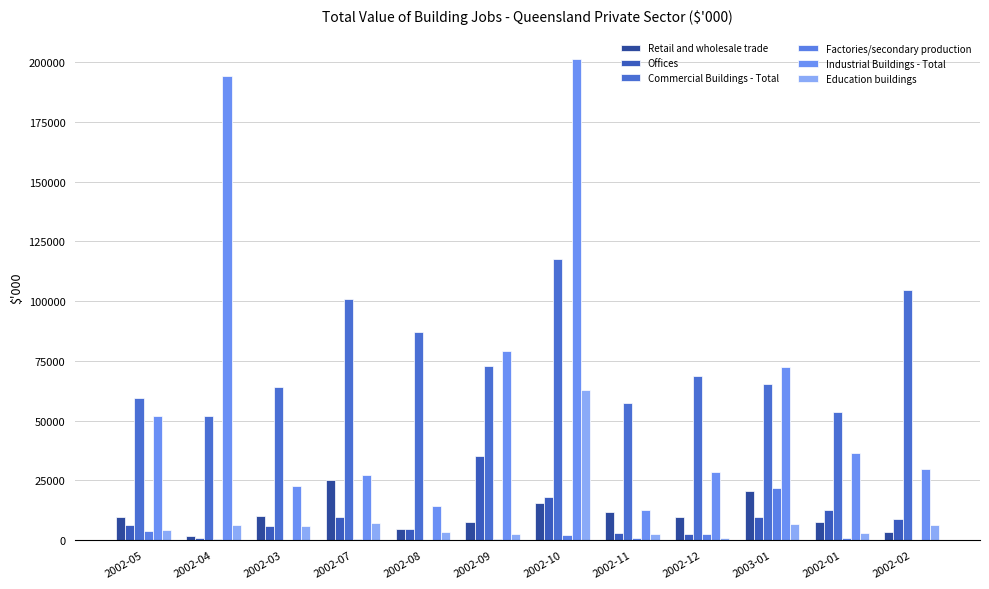

Rank the categories by Retail and wholesale trade value from lowest to highest.

2002-04, 2002-02, 2002-08, 2002-01, 2002-09, 2002-05, 2002-12, 2002-03, 2002-11, 2002-10, 2003-01, 2002-07